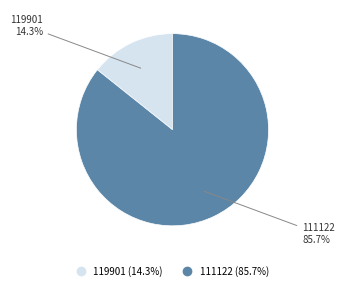

How many segments does this pie chart have?

2